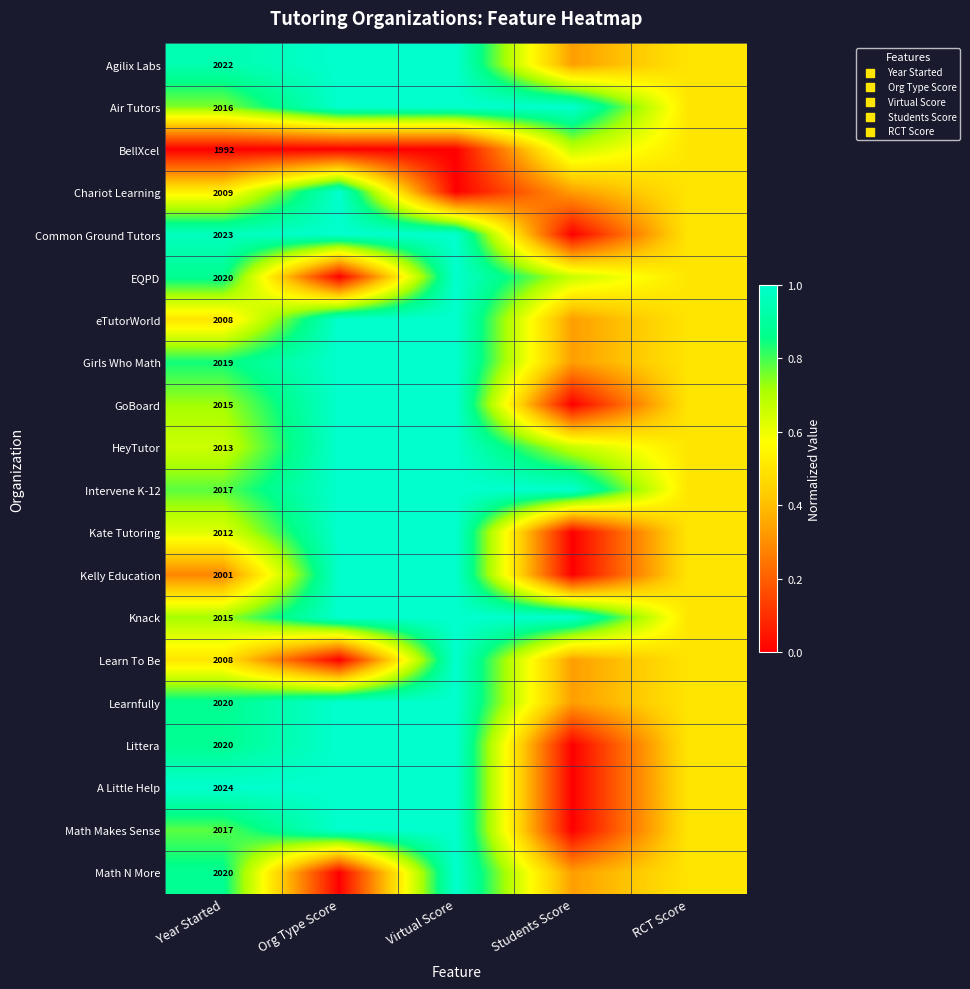

What is the maximum value shown in the chart?

1.0